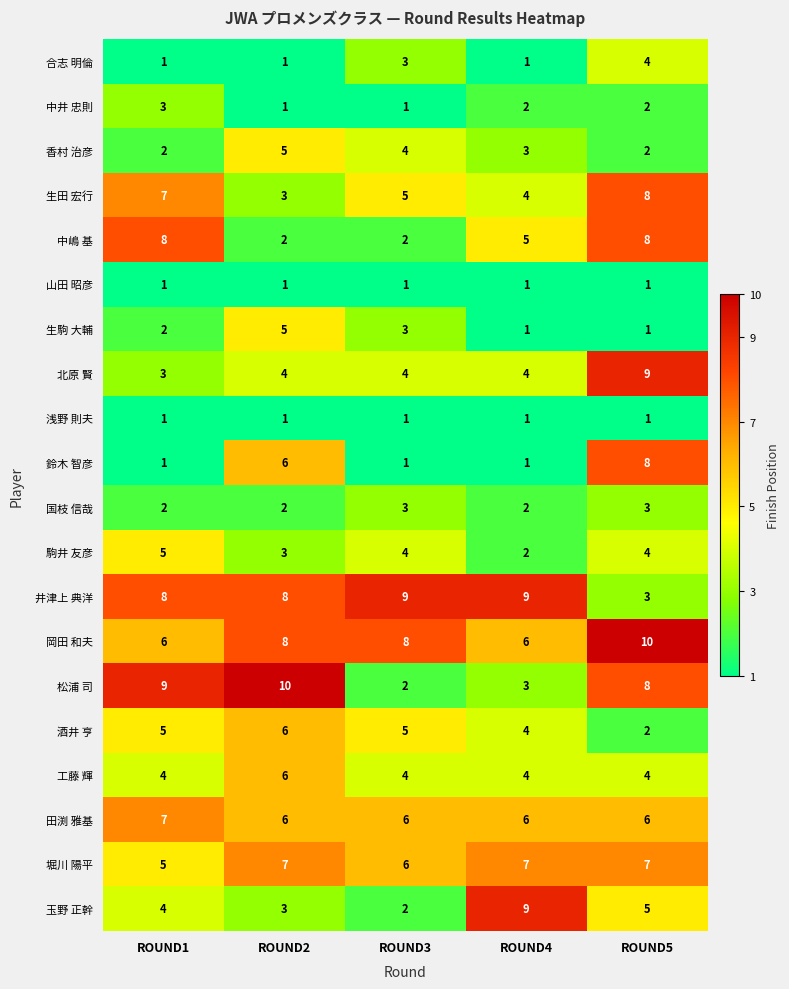

True or false: 生駒 大輔 has a value of 0 at ROUND4.

False